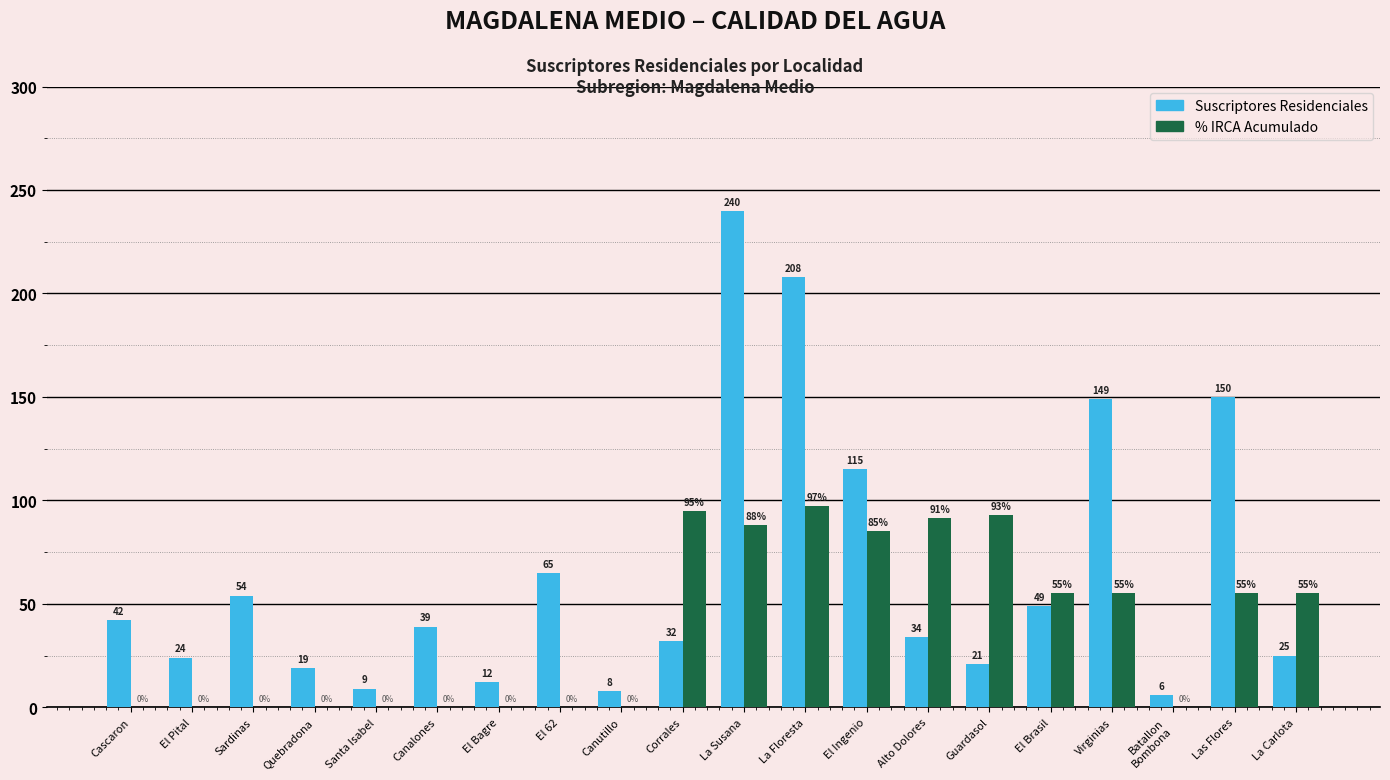

Is the value of Suscriptores Residenciales at Canutillo greater than the value of % IRCA Acumulado at Canutillo?

Yes